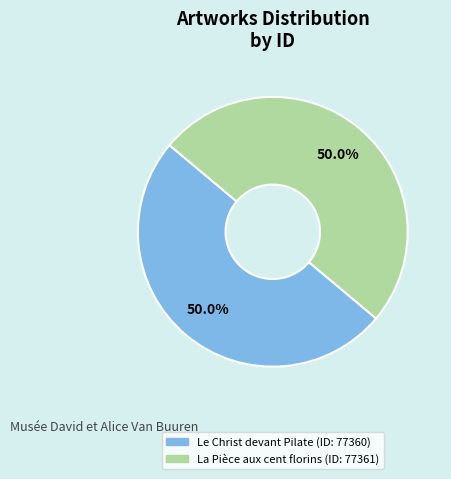

What is the ratio of the value at La Pièce aux cent florins to the value at Le Christ devant Pilate?

1.0